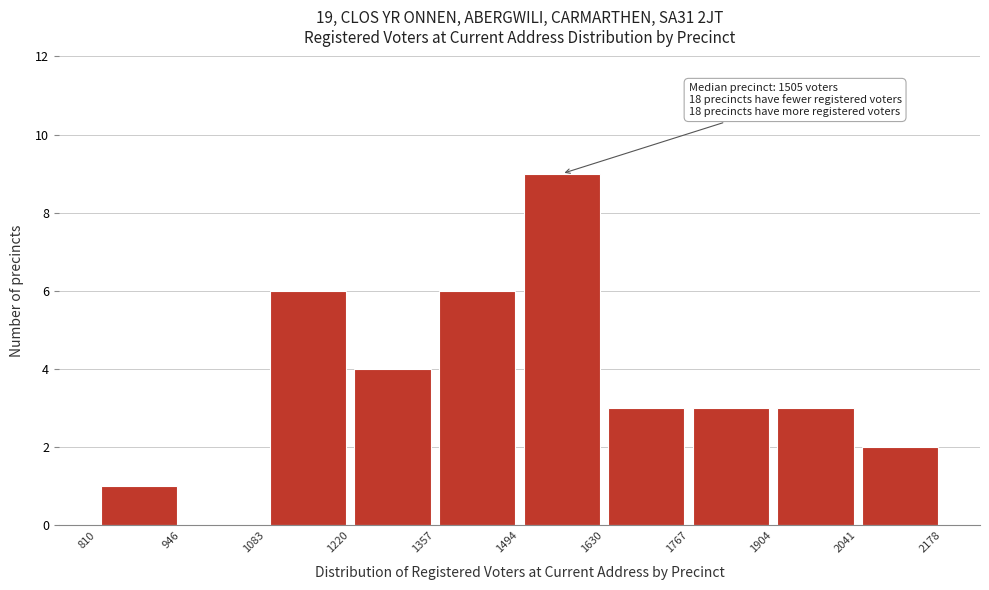

Which range on the x-axis has the tallest bar?

1494 to 1630